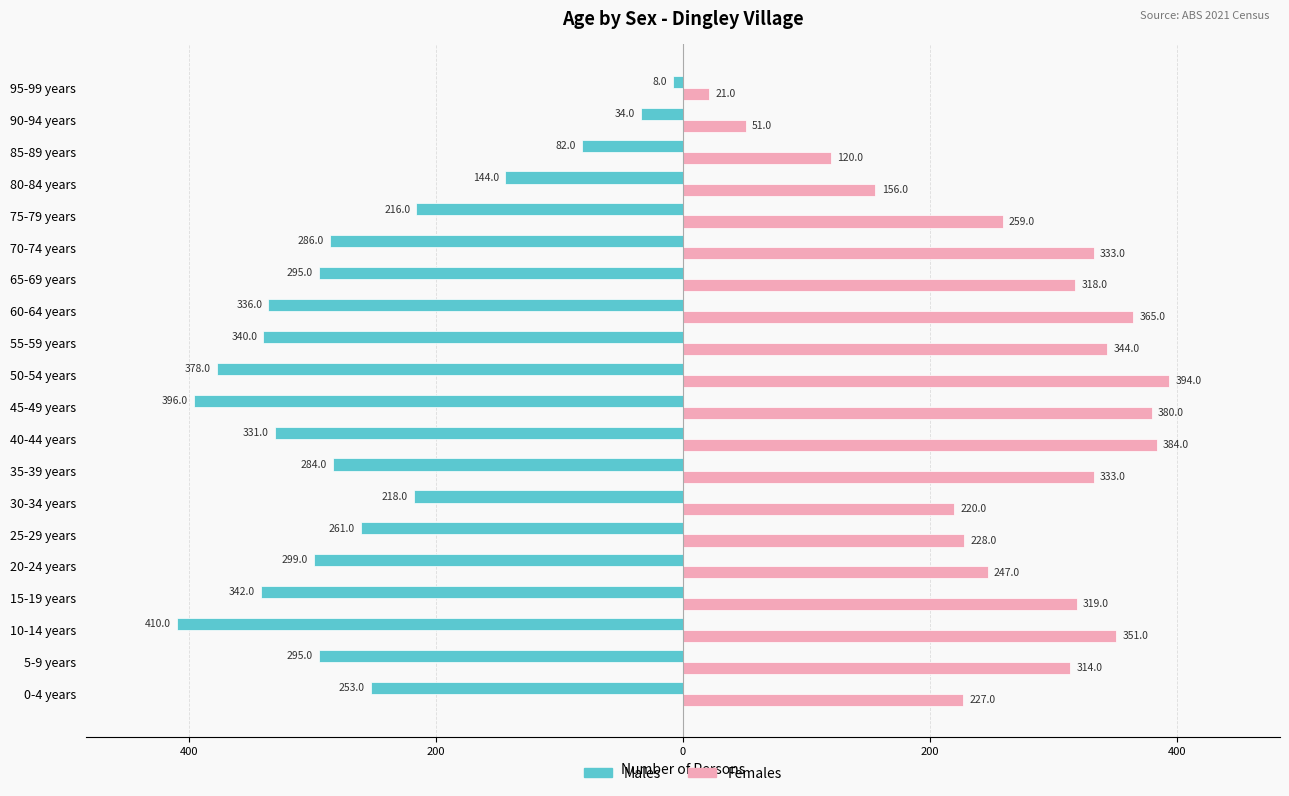

Reading right to left, extract all data points from this chart.

Males: -8	-34	-82	-144	-216	-286	-295	-336	-340	-378	-396	-331	-284	-218	-261	-299	-342	-410	-295	-253
Females: 21	51	120	156	259	333	318	365	344	394	380	384	333	220	228	247	319	351	314	227